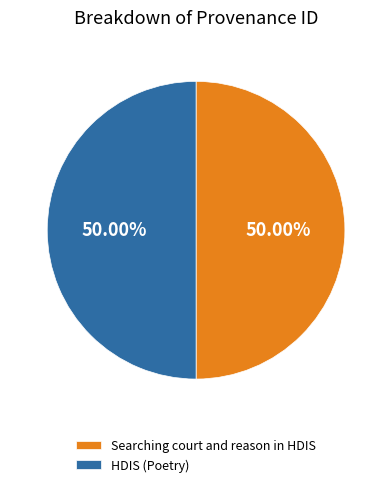

What is the ratio of the value at HDIS (Poetry) to the value at Searching court and reason in HDIS?

1.0